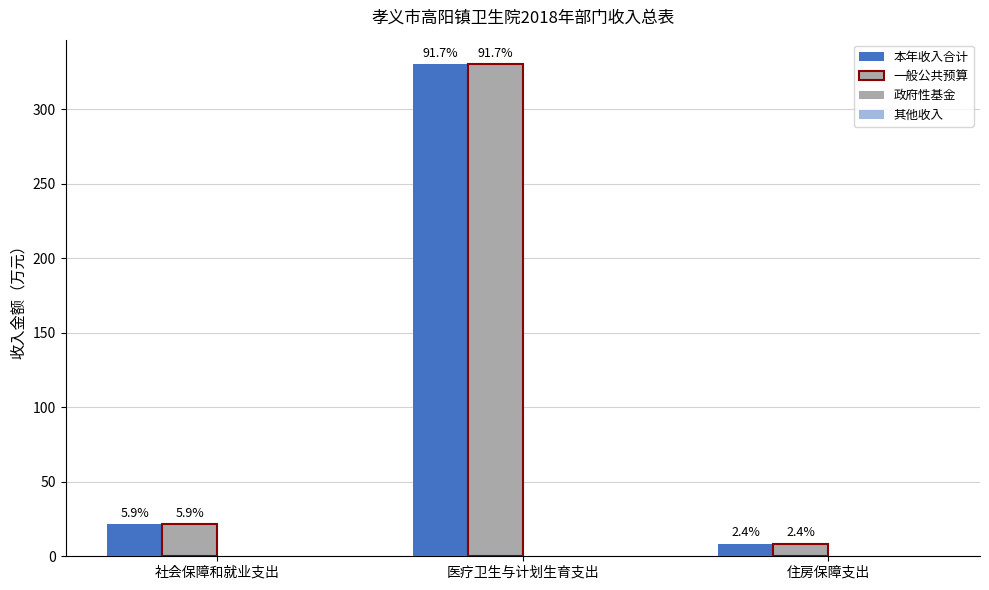

Reading left to right, extract all data points from this chart.

本年收入合计: 21.4	330.3	8.6
一般公共预算: 21.4	330.3	8.6
政府性基金: 0.0	0.0	0.0
其他收入: 0.0	0.0	0.0